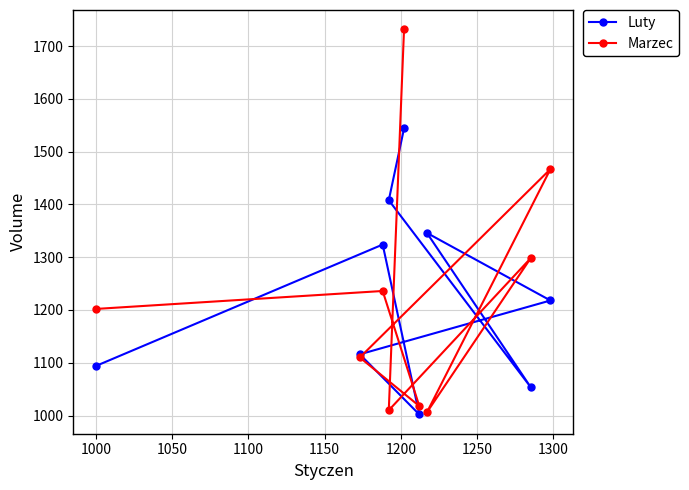

What is the highest value of the Marzec series?

1732